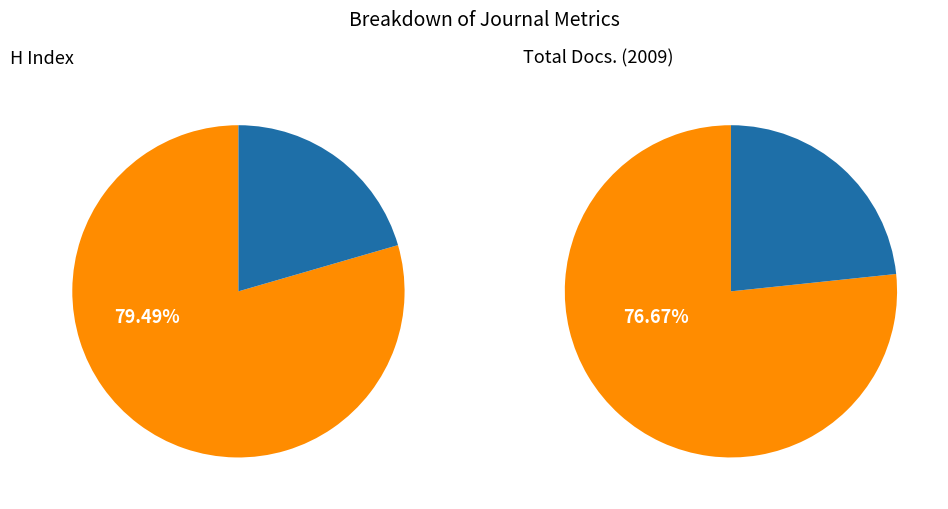

How much of the chart is everything except Economic and Social Review?

20.5%